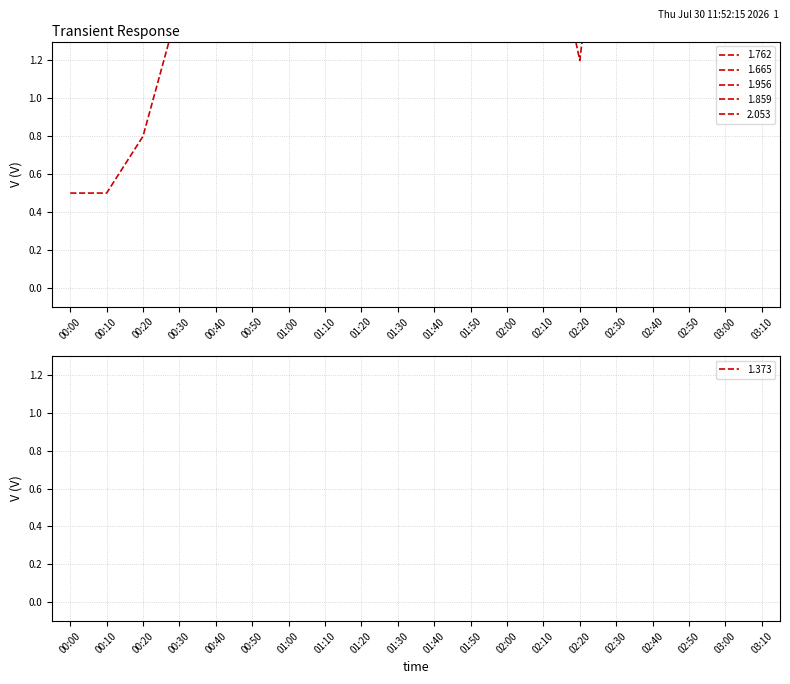

What is the sum of the 1.956 values at 02:20 and 02:00?

3.9